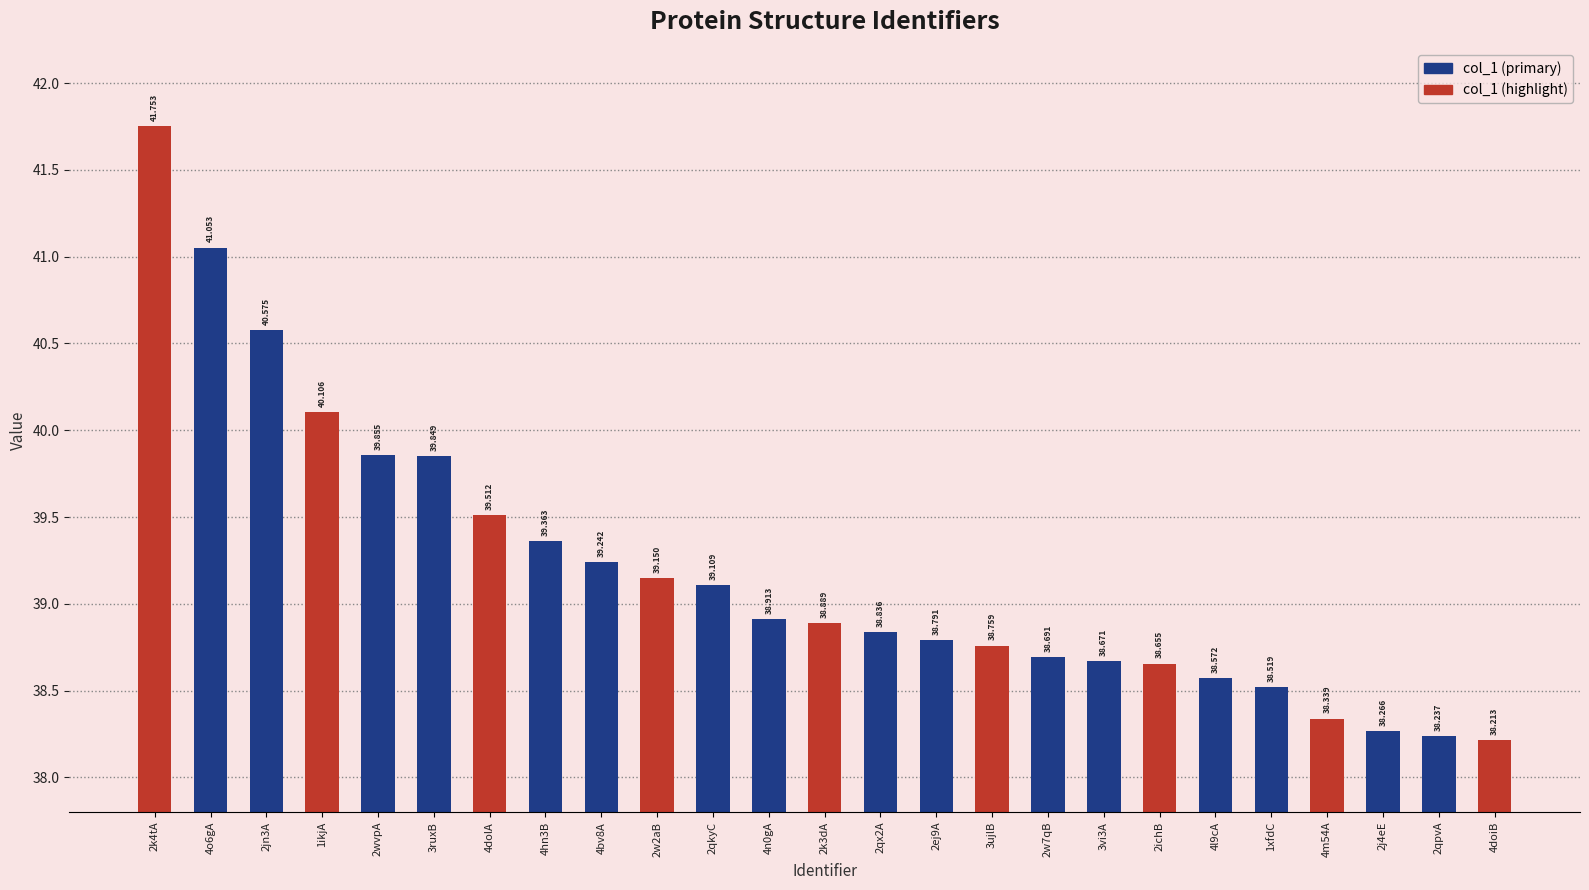

Is it true that the value at 2wvpA is 39.9?

True